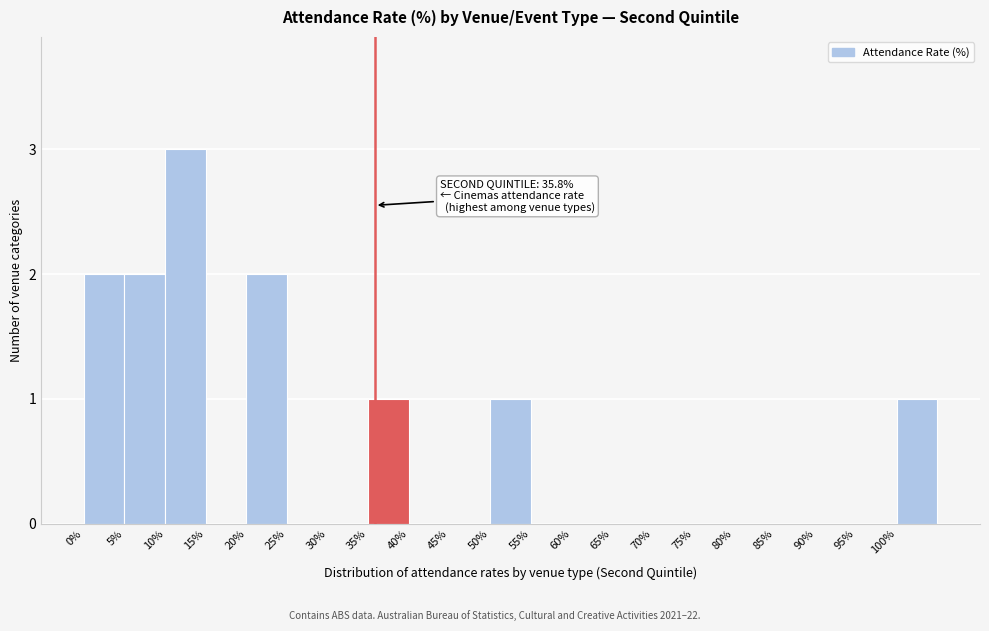

Over which range of the x-axis is the bar tallest?

10 to 15